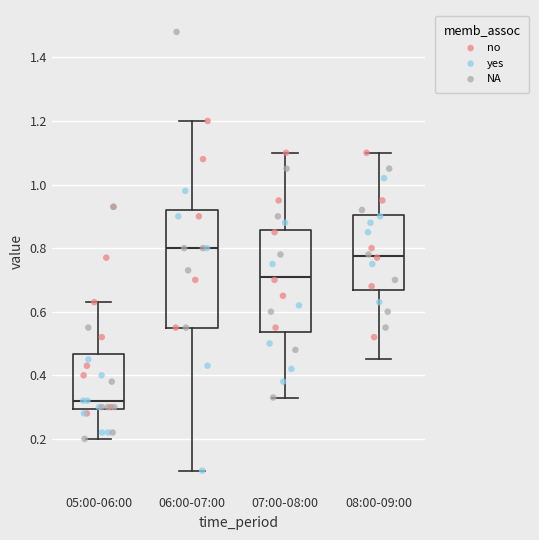

Reading left to right, transcribe this box plot: for each box, give where its median line is, the range the box spans, and where its two whiskers end, as read against the y-axis. The values are not printed on the chart, so give them approximately, as read against the axis.

05:00-06:00: median 0.32, box 0.30 to 0.46, whiskers 0.20 to 0.64
06:00-07:00: median 0.80, box 0.56 to 0.92, whiskers 0.10 to 1.20
07:00-08:00: median 0.72, box 0.54 to 0.86, whiskers 0.34 to 1.10
08:00-09:00: median 0.78, box 0.66 to 0.90, whiskers 0.46 to 1.10